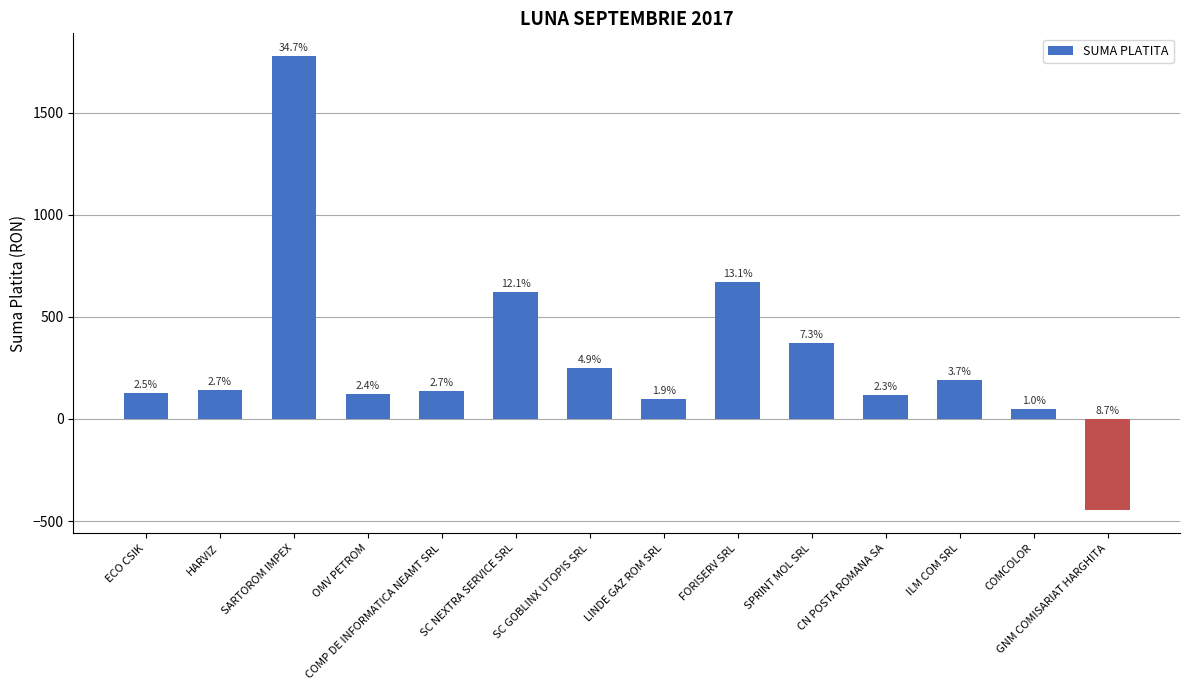

Between SARTOROM IMPEX and HARVIZ, which is larger?

SARTOROM IMPEX